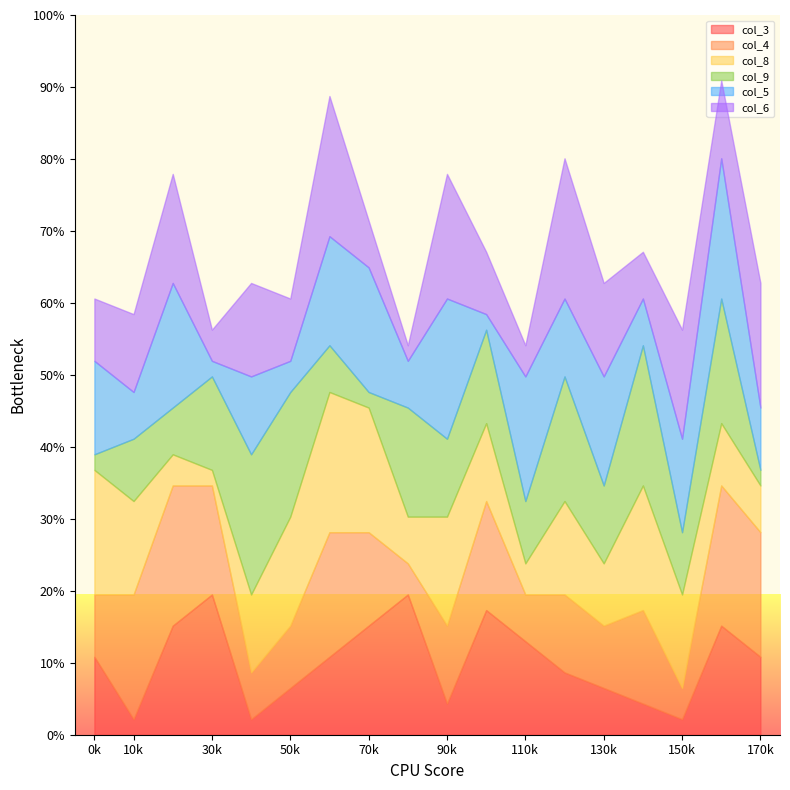

The col_6 series shows 1 at 2. True or false?

False